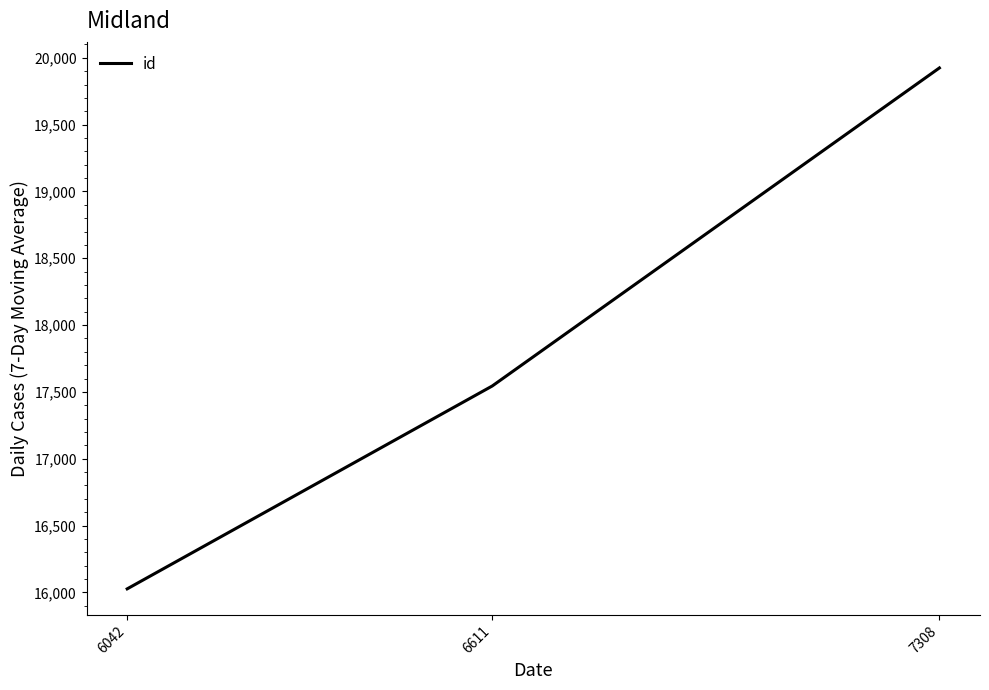

Rank the categories by value from lowest to highest.

6042, 6611, 7308